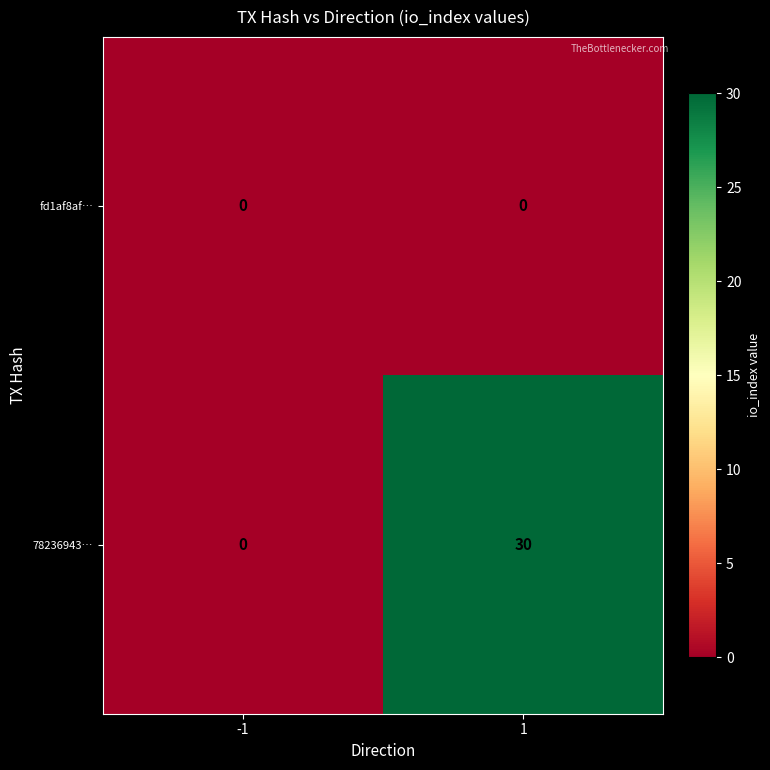

The 78236943… series shows 17 at 1. True or false?

False